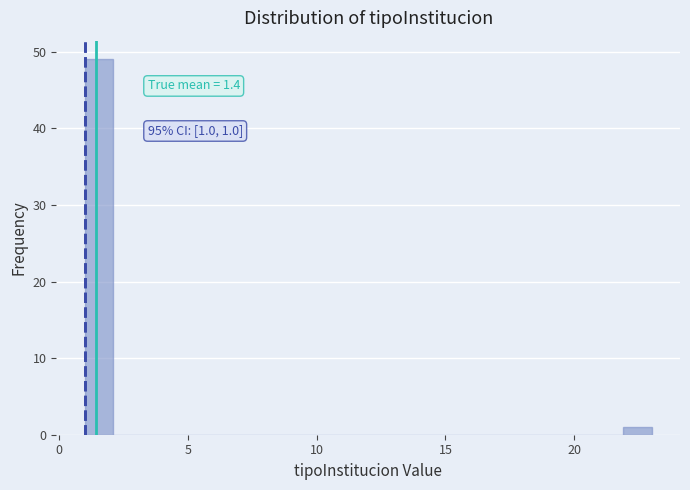

Around what value on the x-axis is the tallest bar? Give the approximate position of its centre, as read against the axis.

1.5